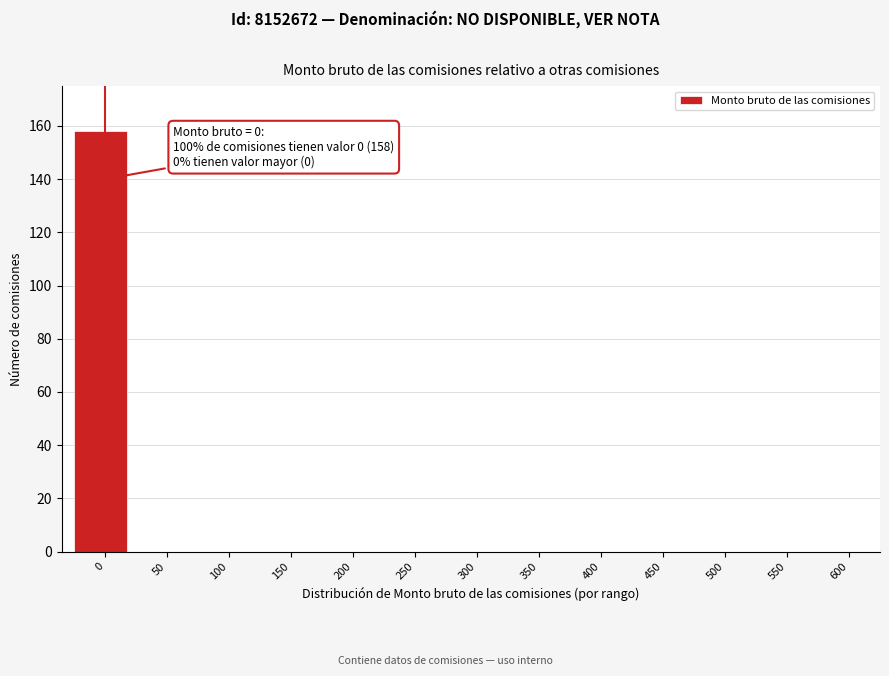

Reading left to right, extract all data points from this chart.

0=158	50=0	100=0	150=0	200=0	250=0	300=0	350=0	400=0	450=0	500=0	550=0	600=0